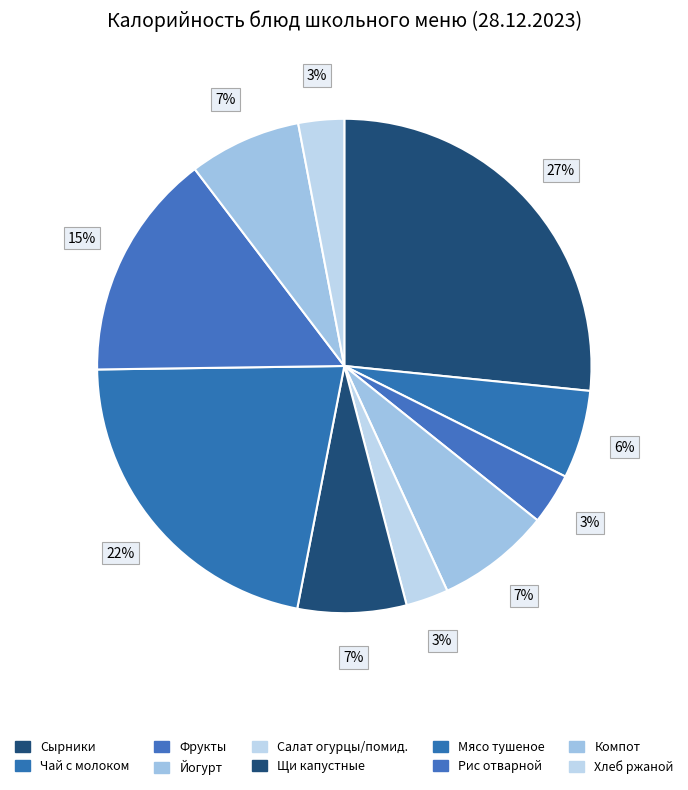

How many segments does this pie chart have?

10